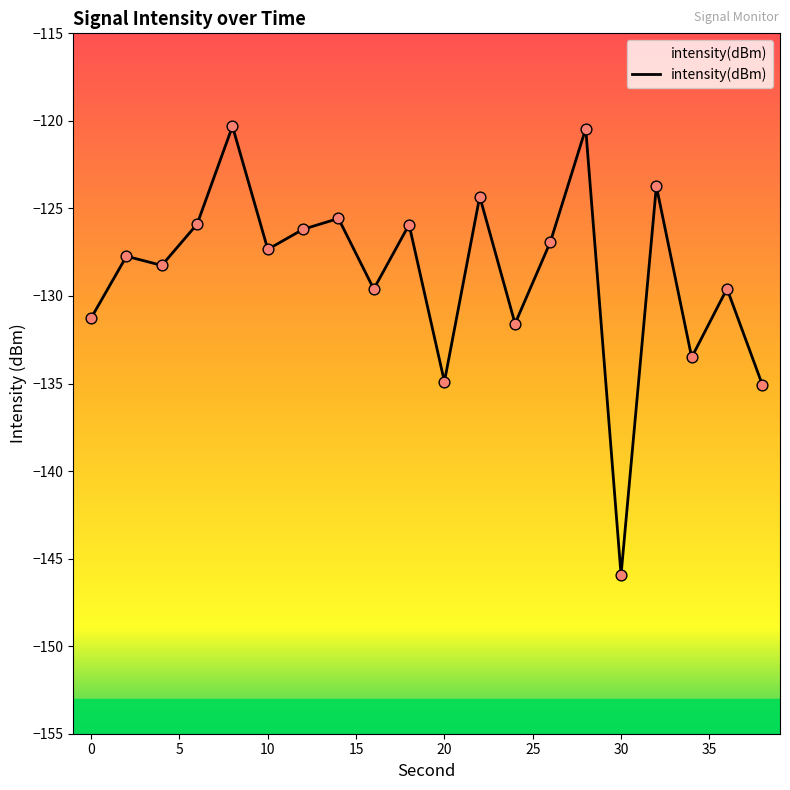

What is the change in value from 6 to 24?

-5.7